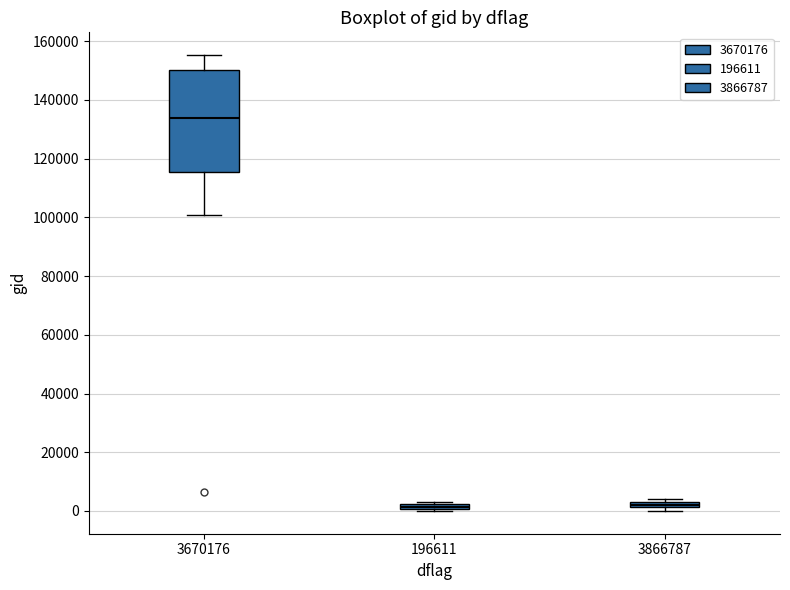

Where is the upper edge of the box at x = 3866787 on the y-axis? The values are not printed on the chart, so give them approximately, as read against the axis.

4000